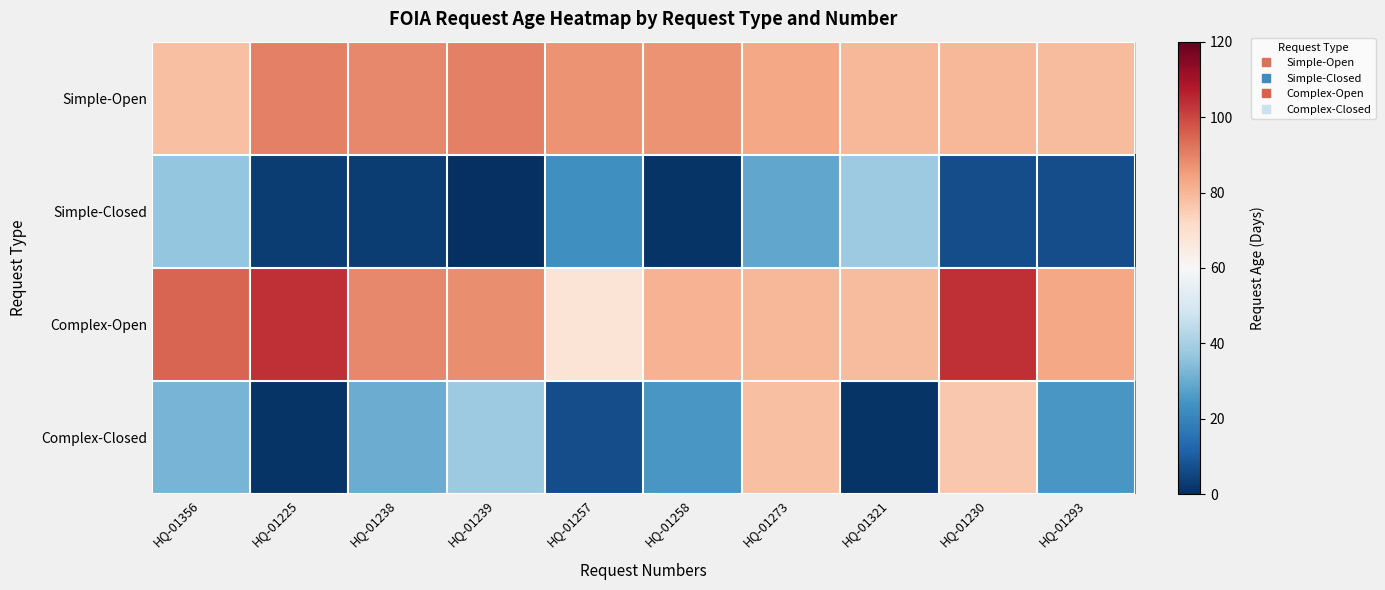

Which series has the largest total across all categories?

Complex-Open